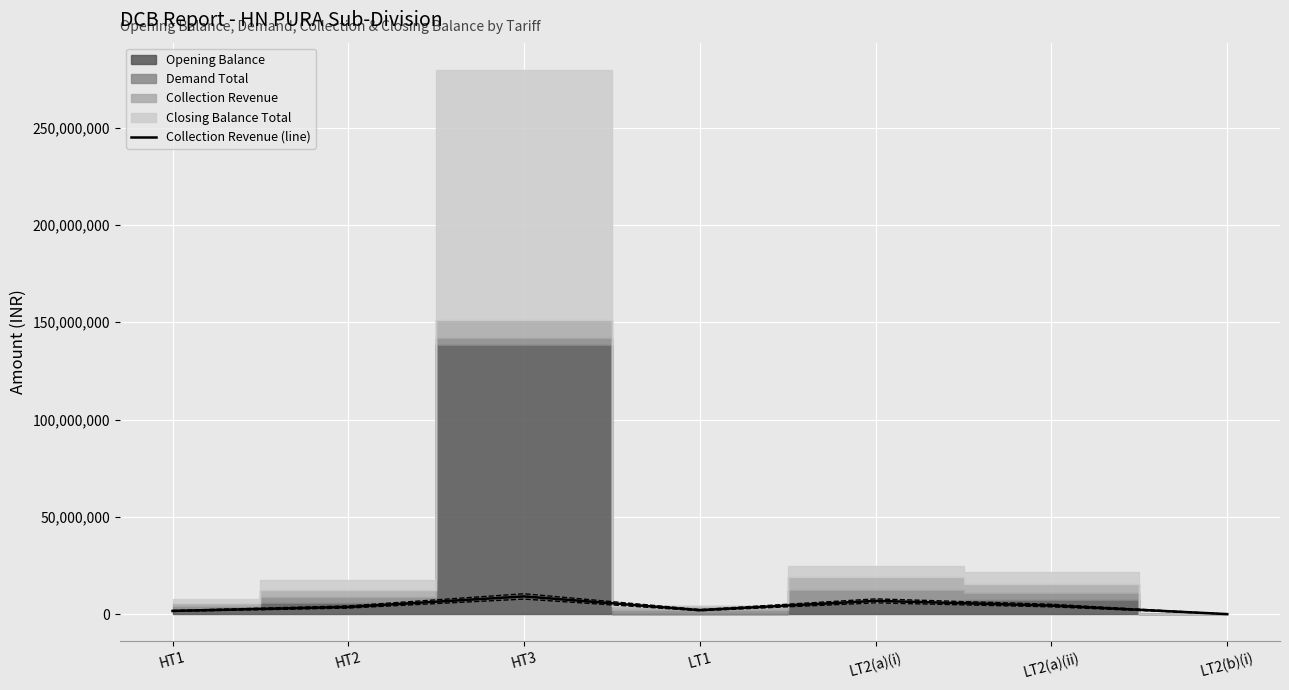

The Collection Revenue (line) series shows 3681103.6 at HT2. True or false?

True